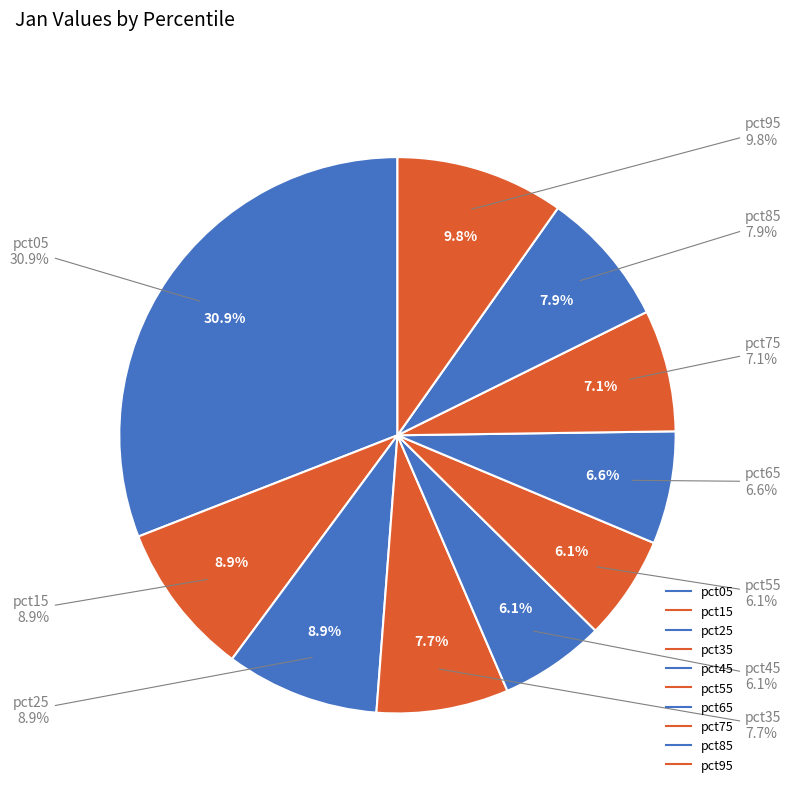

Is there a majority slice in this chart?

No